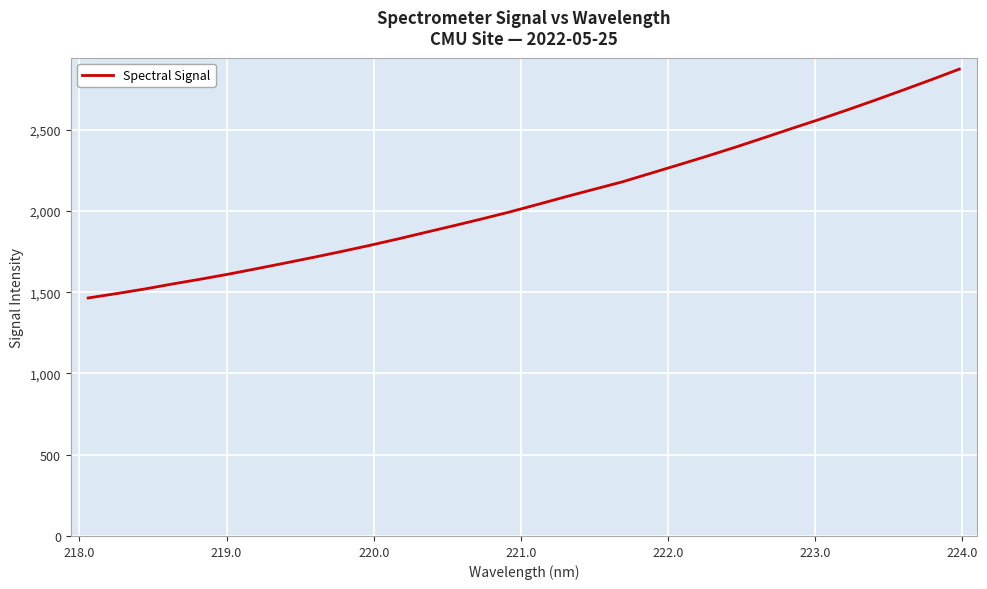

What is the greatest value displayed?

2871.9